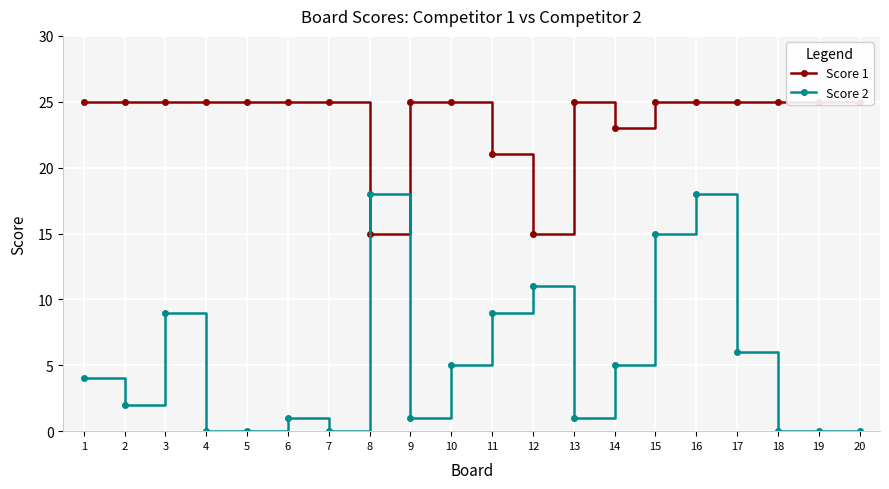

Where is the first local minimum for Score 2?

2